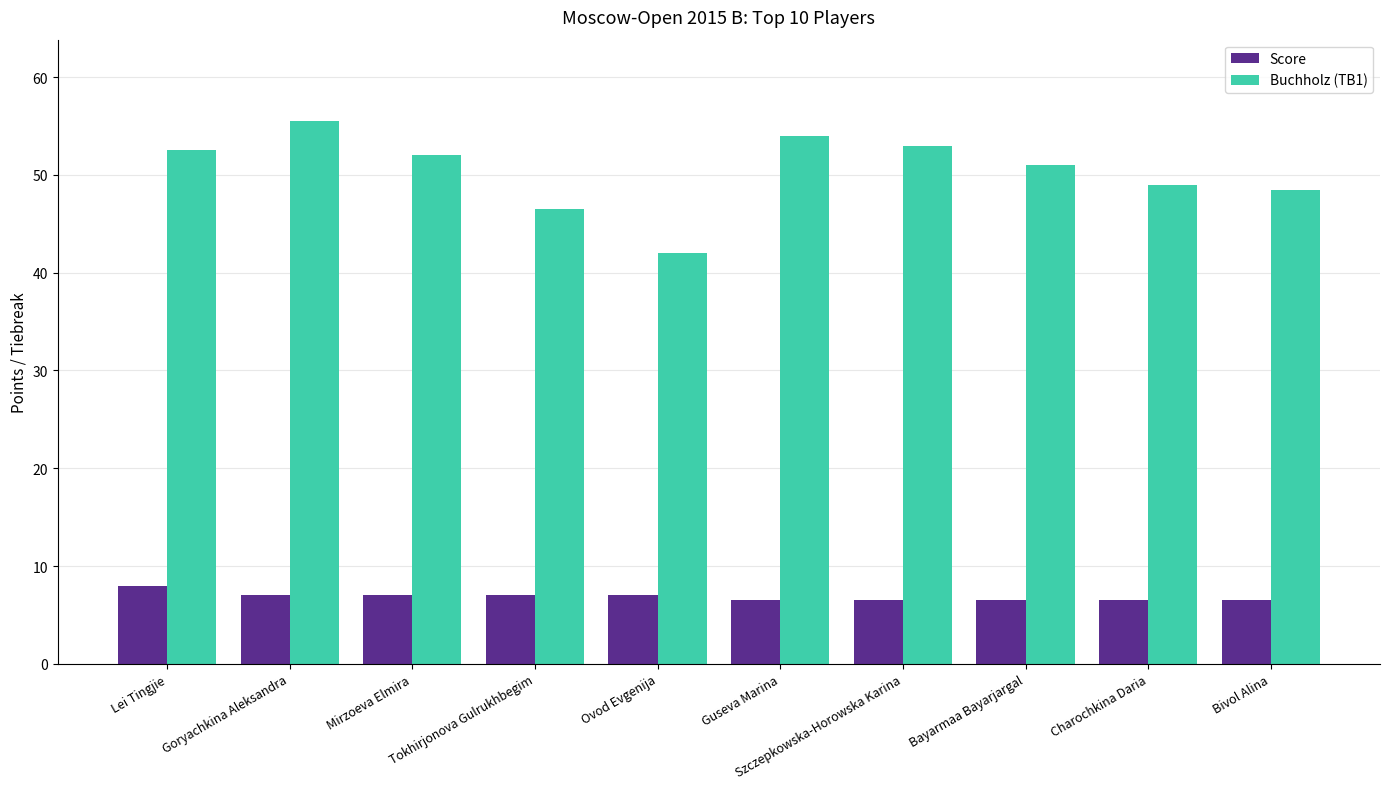

What is the label of the 3rd bar from the left?

Mirzoeva Elmira